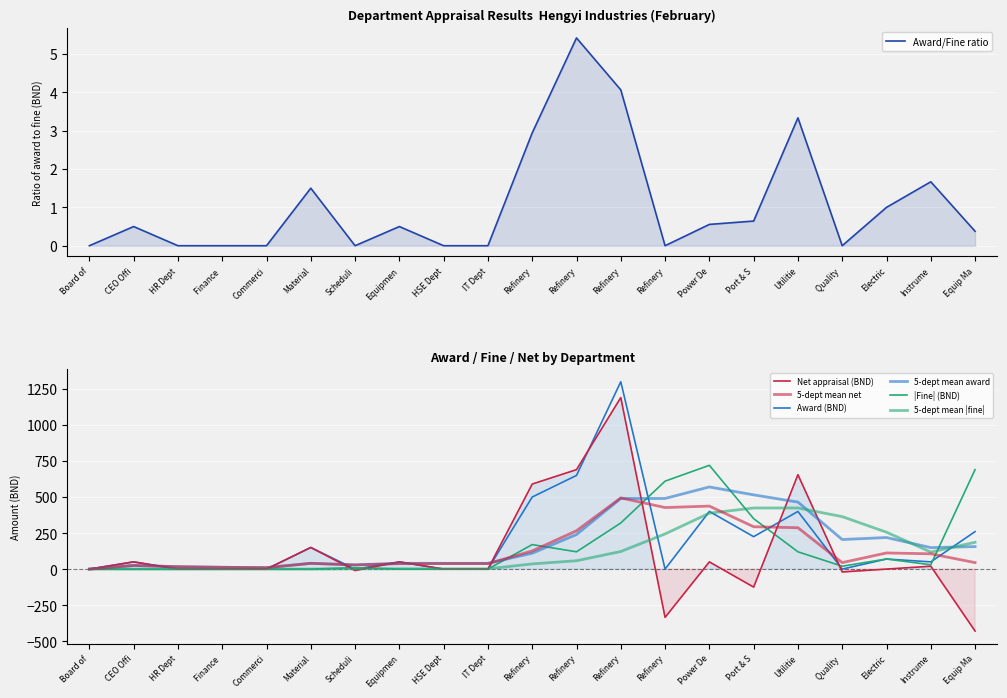

What is the smallest value displayed?

-430